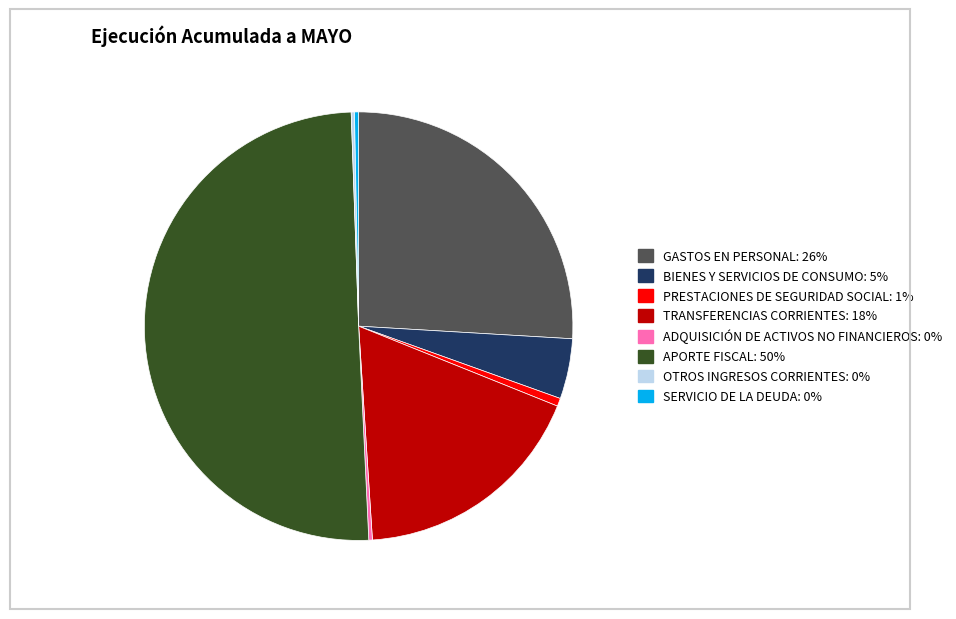

What is the majority slice?

APORTE FISCAL